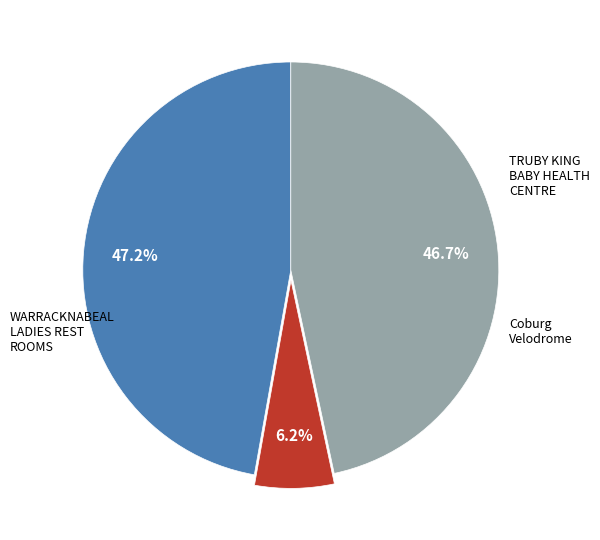

Does any single category account for the majority?

No